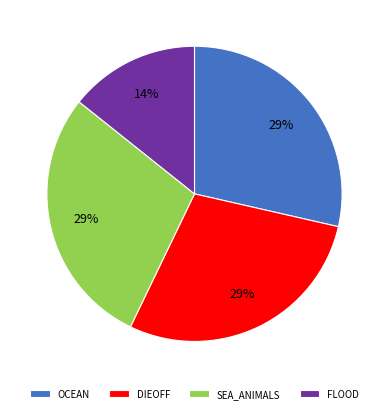

Count the number of slices in the pie.

4